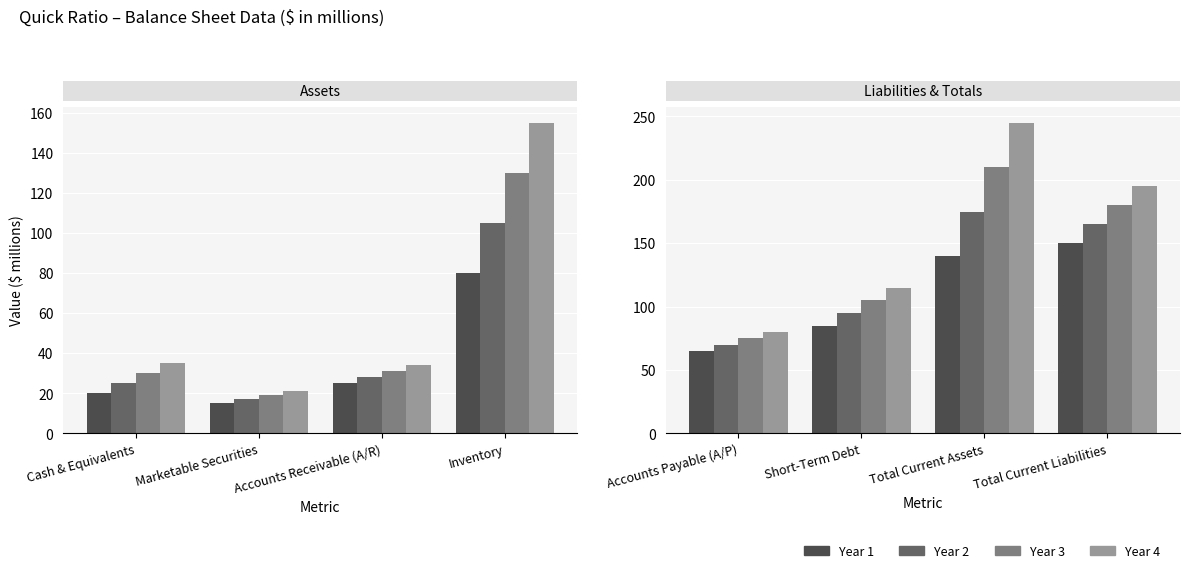

True or false: Year 1 has a value of 129 at Short-Term Debt.

False